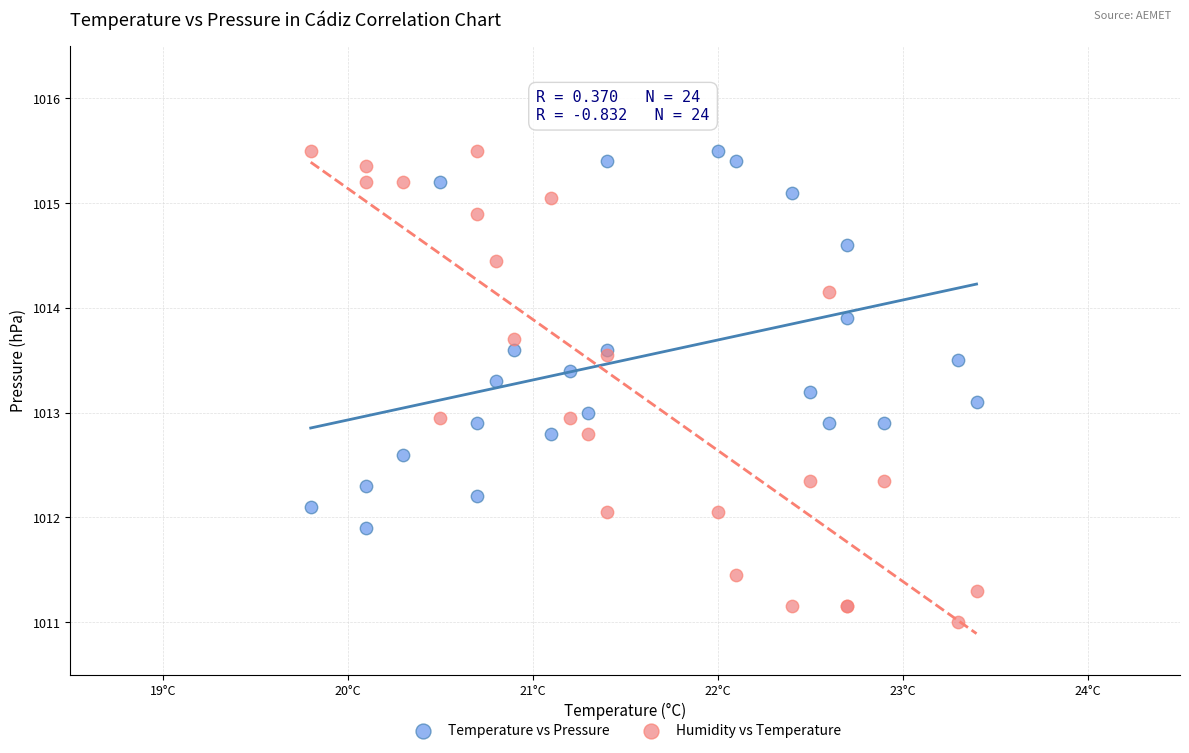

Which series contains the lowest Y value?

Humidity vs Temperature